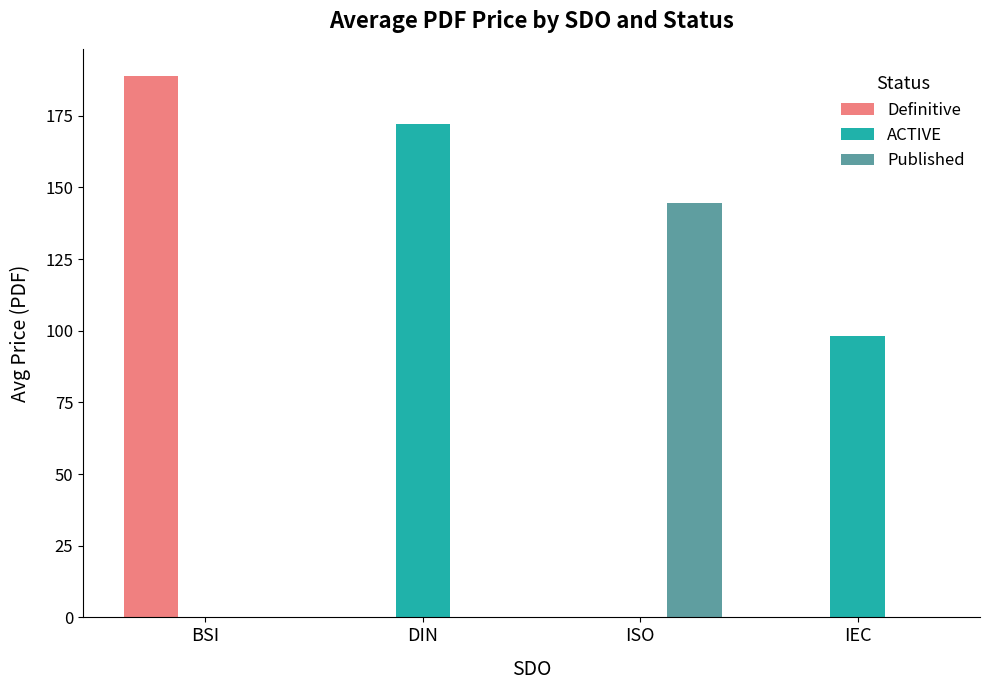

How many distinct data groups are displayed?

3